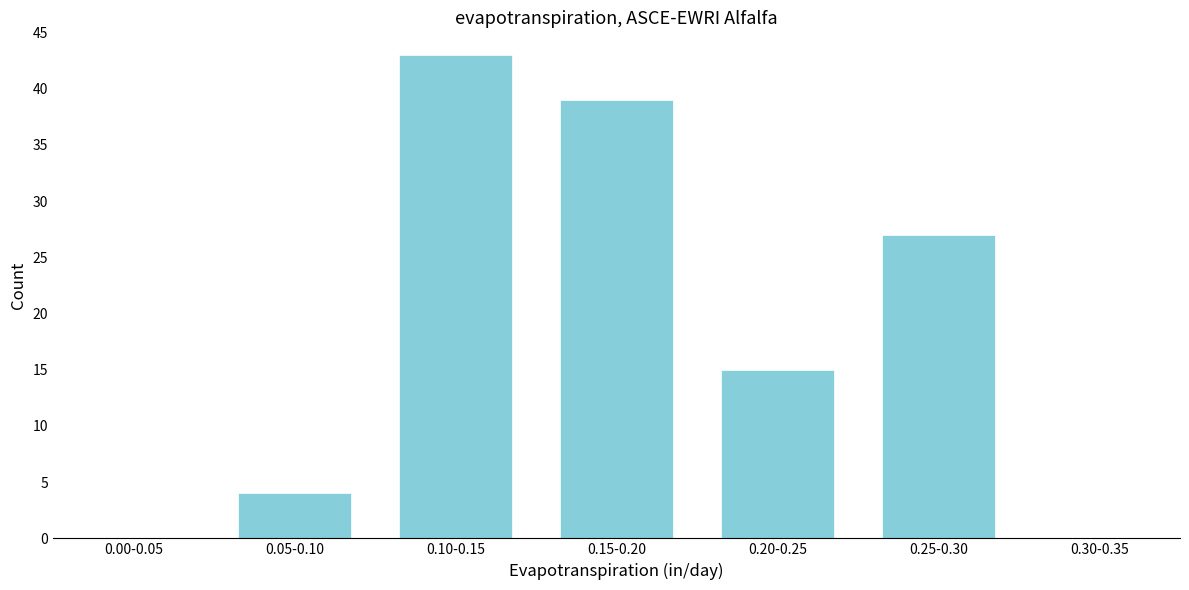

Reading left to right, list all the values displayed in this chart.

0.00-0.05=0	0.05-0.10=4	0.10-0.15=43	0.15-0.20=39	0.20-0.25=15	0.25-0.30=27	0.30-0.35=0